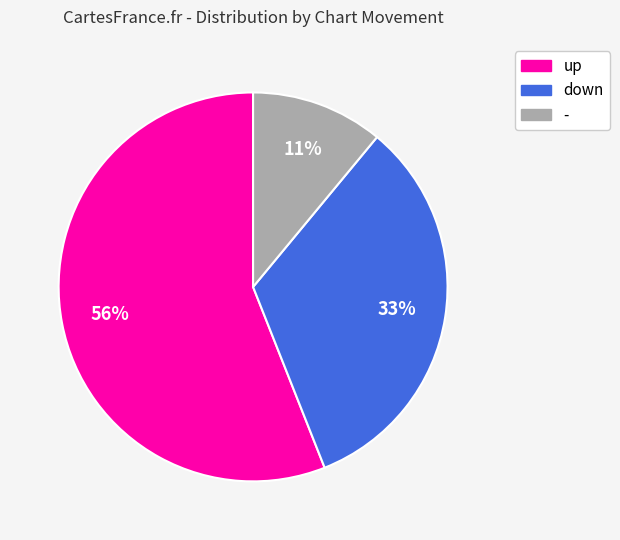

How many segments does this pie chart have?

3